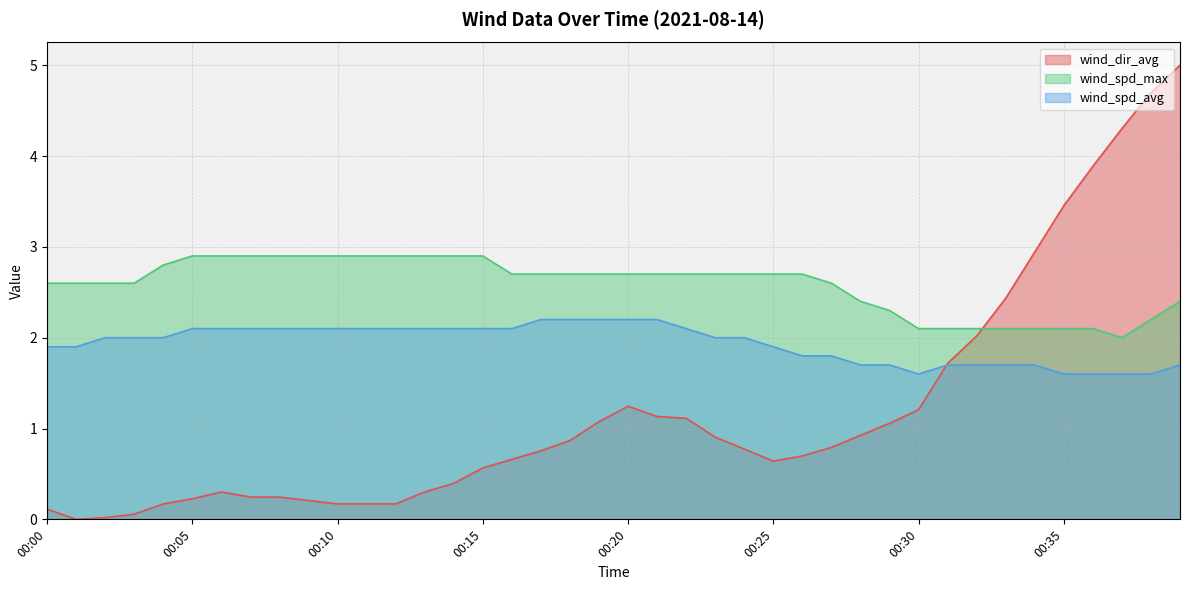

Reading left to right, what are all the values shown in this chart?

wind_dir_avg: 0.1	0.0	0.0	0.1	0.2	0.2	0.3	0.2	0.2	0.2	0.2	0.2	0.2	0.3	0.4	0.6	0.7	0.8	0.9	1.1	1.2	1.1	1.1	0.9	0.8	0.6	0.7	0.8	0.9	1.1	1.2	1.7	2.0	2.4	2.9	3.5	3.9	4.3	4.7	5.0
wind_spd_avg: 1.9	1.9	2.0	2.0	2.0	2.1	2.1	2.1	2.1	2.1	2.1	2.1	2.1	2.1	2.1	2.1	2.1	2.2	2.2	2.2	2.2	2.2	2.1	2.0	2.0	1.9	1.8	1.8	1.7	1.7	1.6	1.7	1.7	1.7	1.7	1.6	1.6	1.6	1.6	1.7
wind_spd_max: 2.6	2.6	2.6	2.6	2.8	2.9	2.9	2.9	2.9	2.9	2.9	2.9	2.9	2.9	2.9	2.9	2.7	2.7	2.7	2.7	2.7	2.7	2.7	2.7	2.7	2.7	2.7	2.6	2.4	2.3	2.1	2.1	2.1	2.1	2.1	2.1	2.1	2.0	2.2	2.4